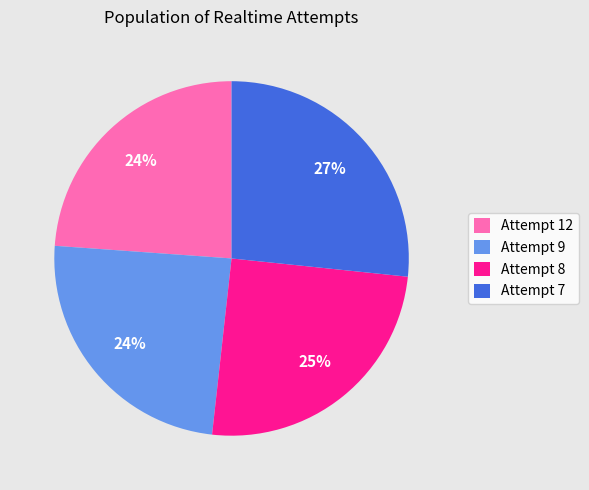

Which has a higher value, Attempt 7 or Attempt 8?

Attempt 7